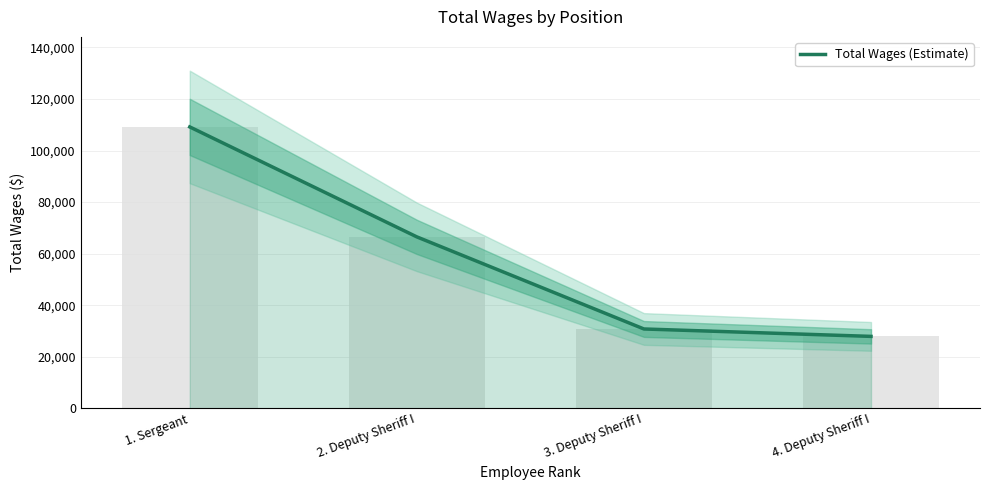

What is the minimum value shown in the chart?

27891